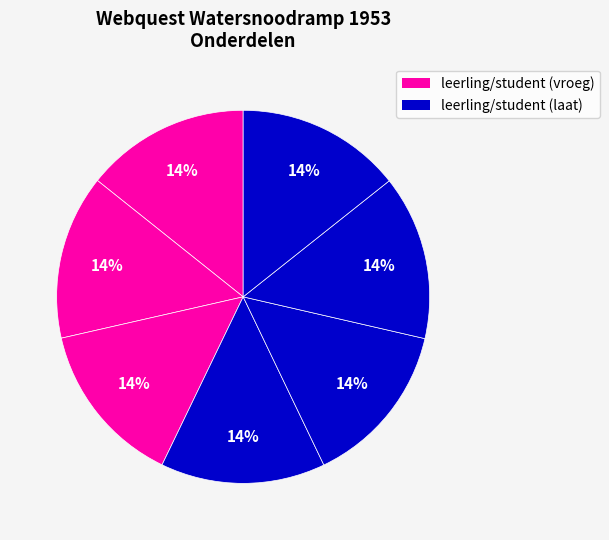

How many slices are in this pie chart?

7